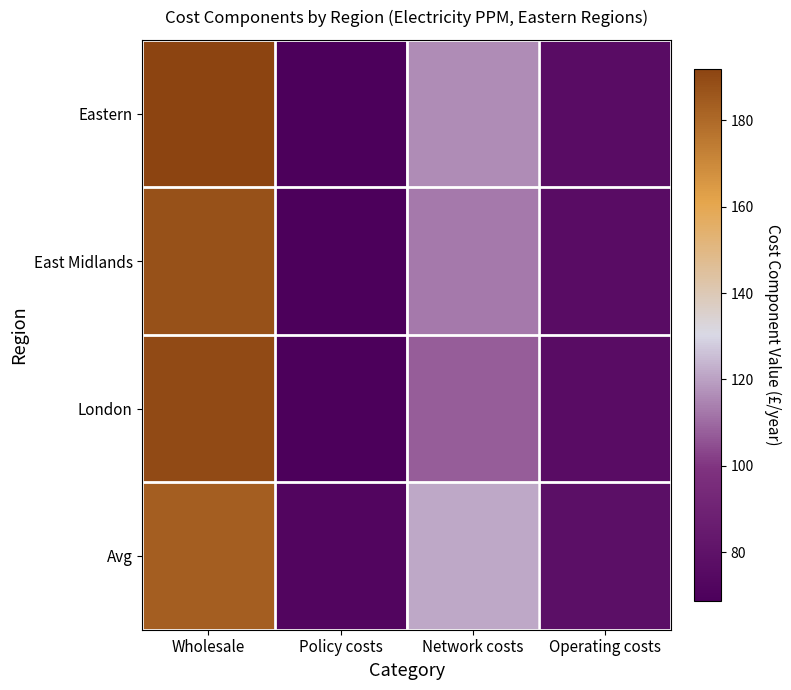

Reading right to left, transcribe all the data shown in this chart.

Eastern: Operating costs=76.5	Network costs=116.0	Policy costs=68.7	Wholesale=192.0
East Midlands: Operating costs=76.5	Network costs=112.7	Policy costs=68.7	Wholesale=187.7
London: Operating costs=76.5	Network costs=107.7	Policy costs=68.7	Wholesale=189.7
Avg: Operating costs=77.9	Network costs=121.5	Policy costs=72.3	Wholesale=183.5